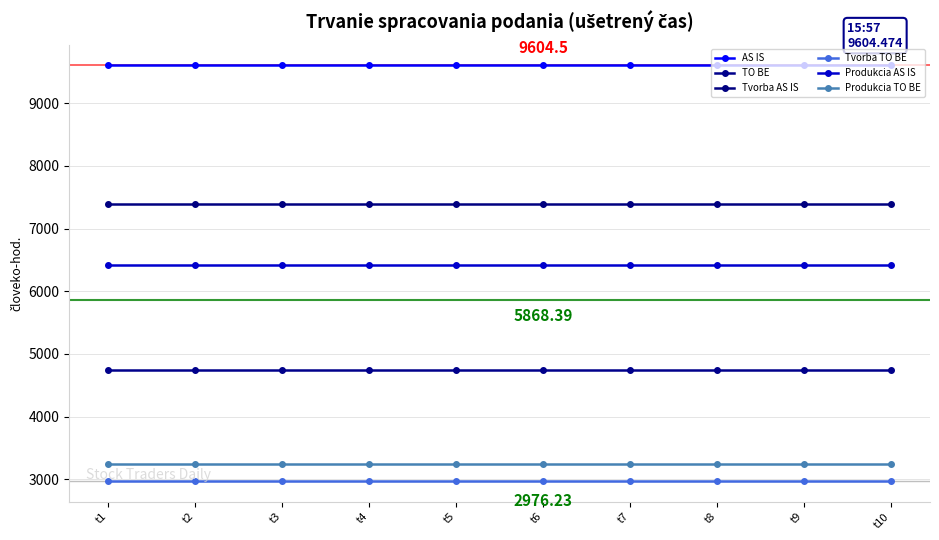

How many categories are shown in the chart?

10